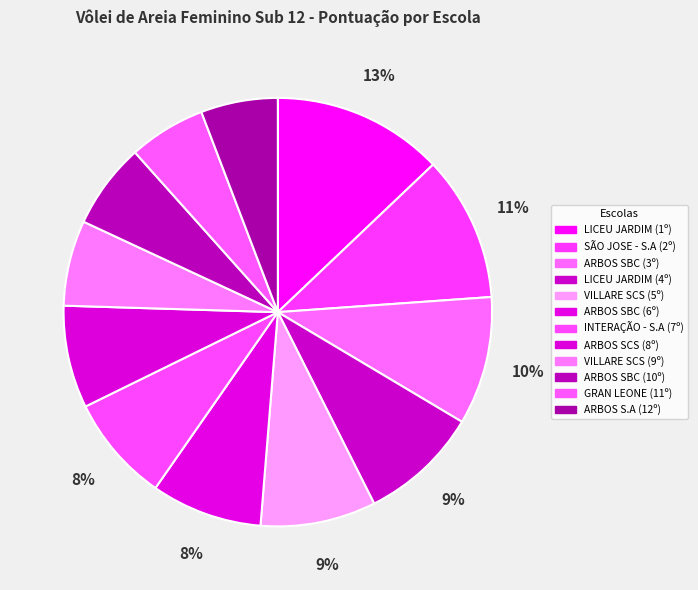

Is GRAN LEONE (11º) the majority of the pie?

No